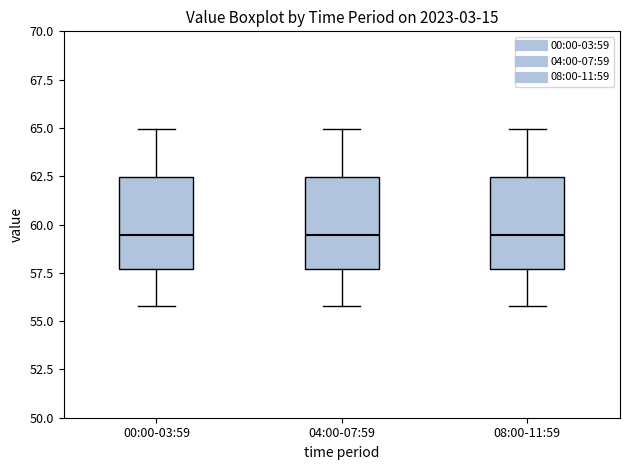

Reading left to right, read every box against the y-axis: the position of its median line, the range the box covers, and the ends of its whiskers. The values are not printed on the chart, so give them approximately, as read against the axis.

00:00-03:59: median 59.5, box 57.5 to 62.5, whiskers 56.0 to 65.0
04:00-07:59: median 59.5, box 57.5 to 62.5, whiskers 56.0 to 65.0
08:00-11:59: median 59.5, box 57.5 to 62.5, whiskers 56.0 to 65.0